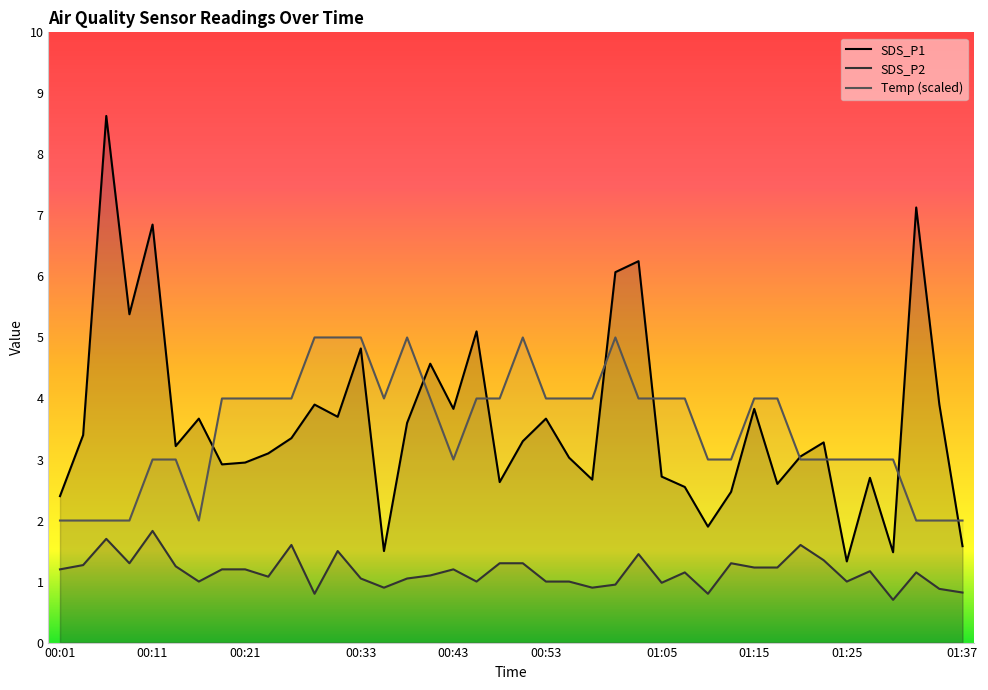

What is the minimum value for SDS_P2?

0.7